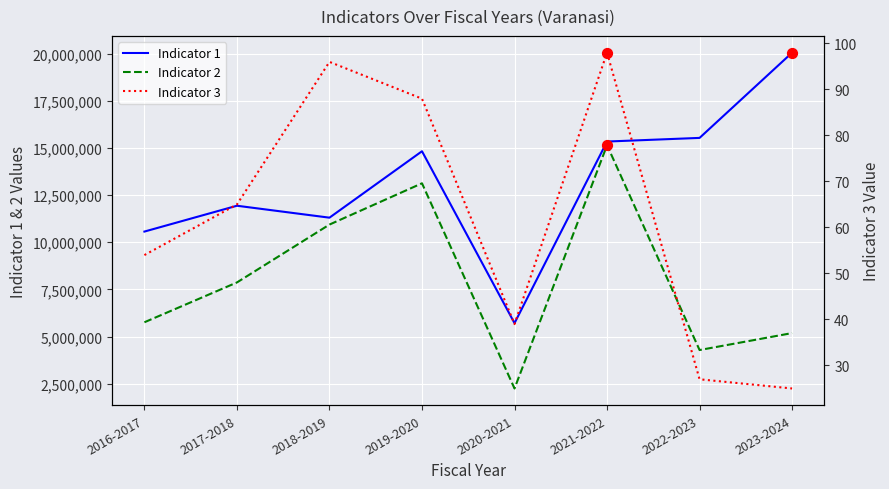

Which series has the largest total across all categories?

Indicator 1